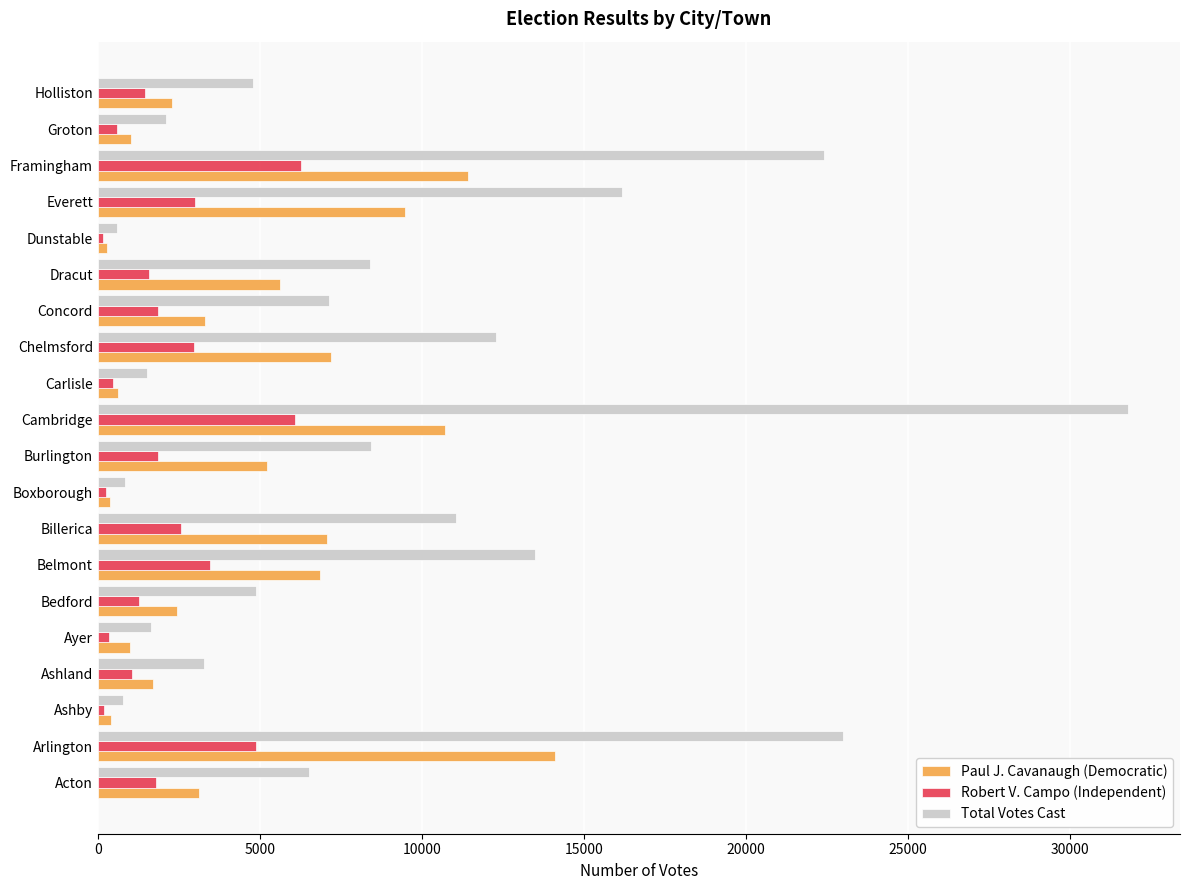

Which series has the largest total across all categories?

Total Votes Cast